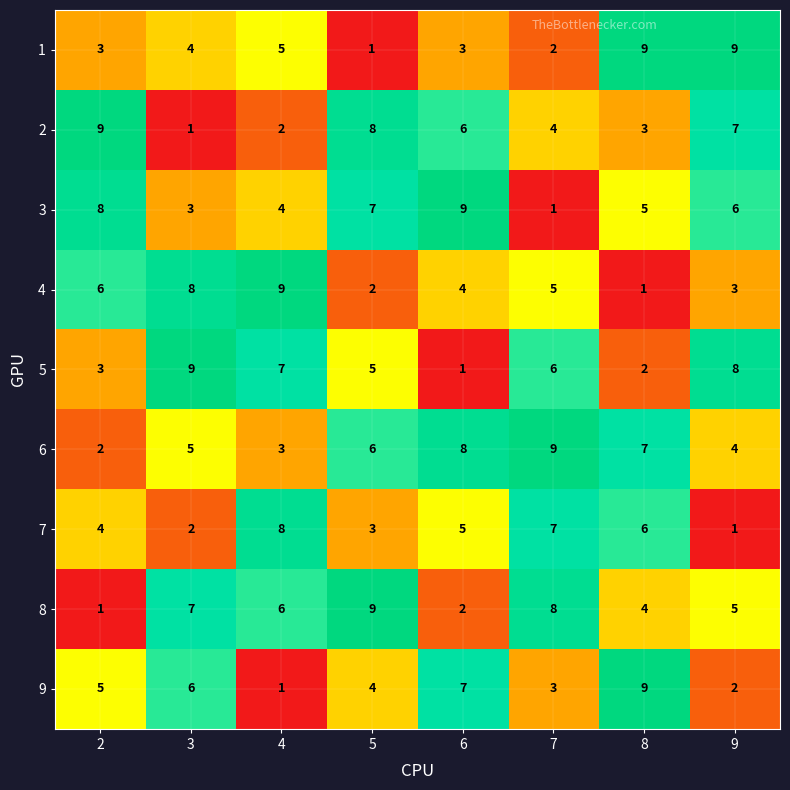

How many data points does each series have?

8